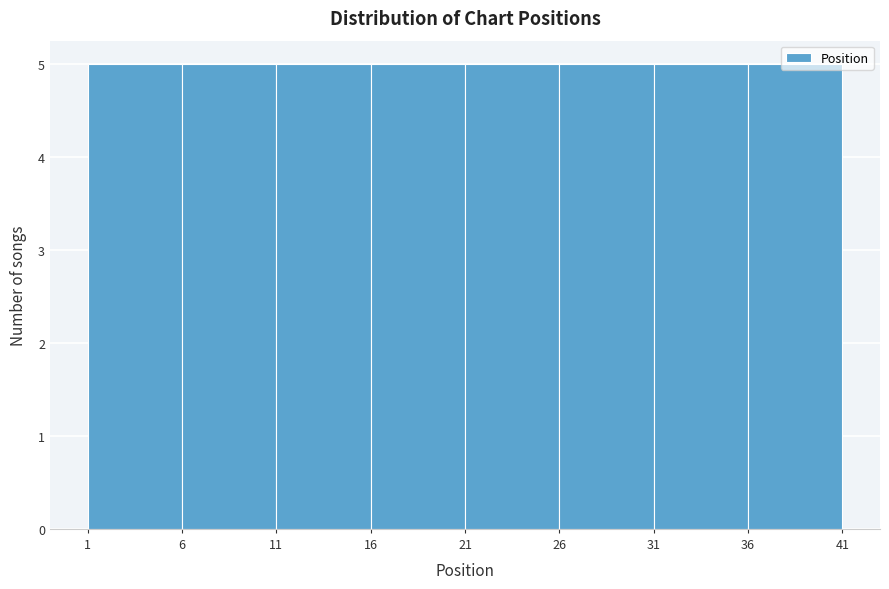

Reading left to right, transcribe this chart: for each bar, give the range it covers on the x-axis and its height. The values are not printed on the chart, so give them approximately, as read against the axis.

1 to 6: 5
6 to 11: 5
11 to 16: 5
16 to 21: 5
21 to 26: 5
26 to 31: 5
31 to 36: 5
36 to 41: 5